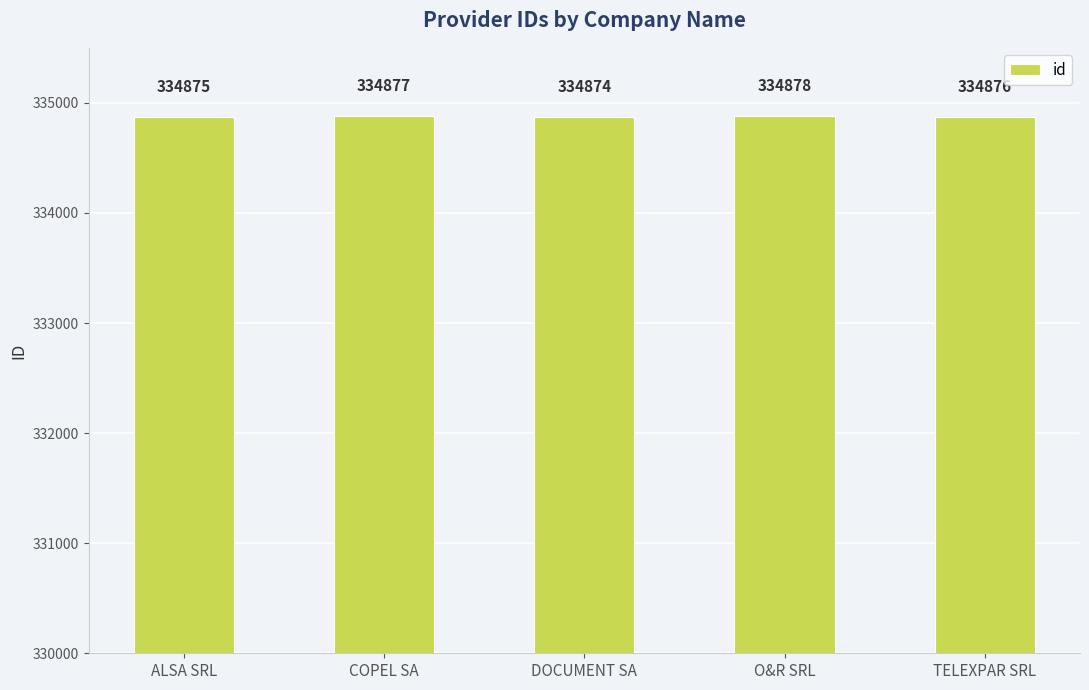

What is the maximum value shown in the chart?

334878